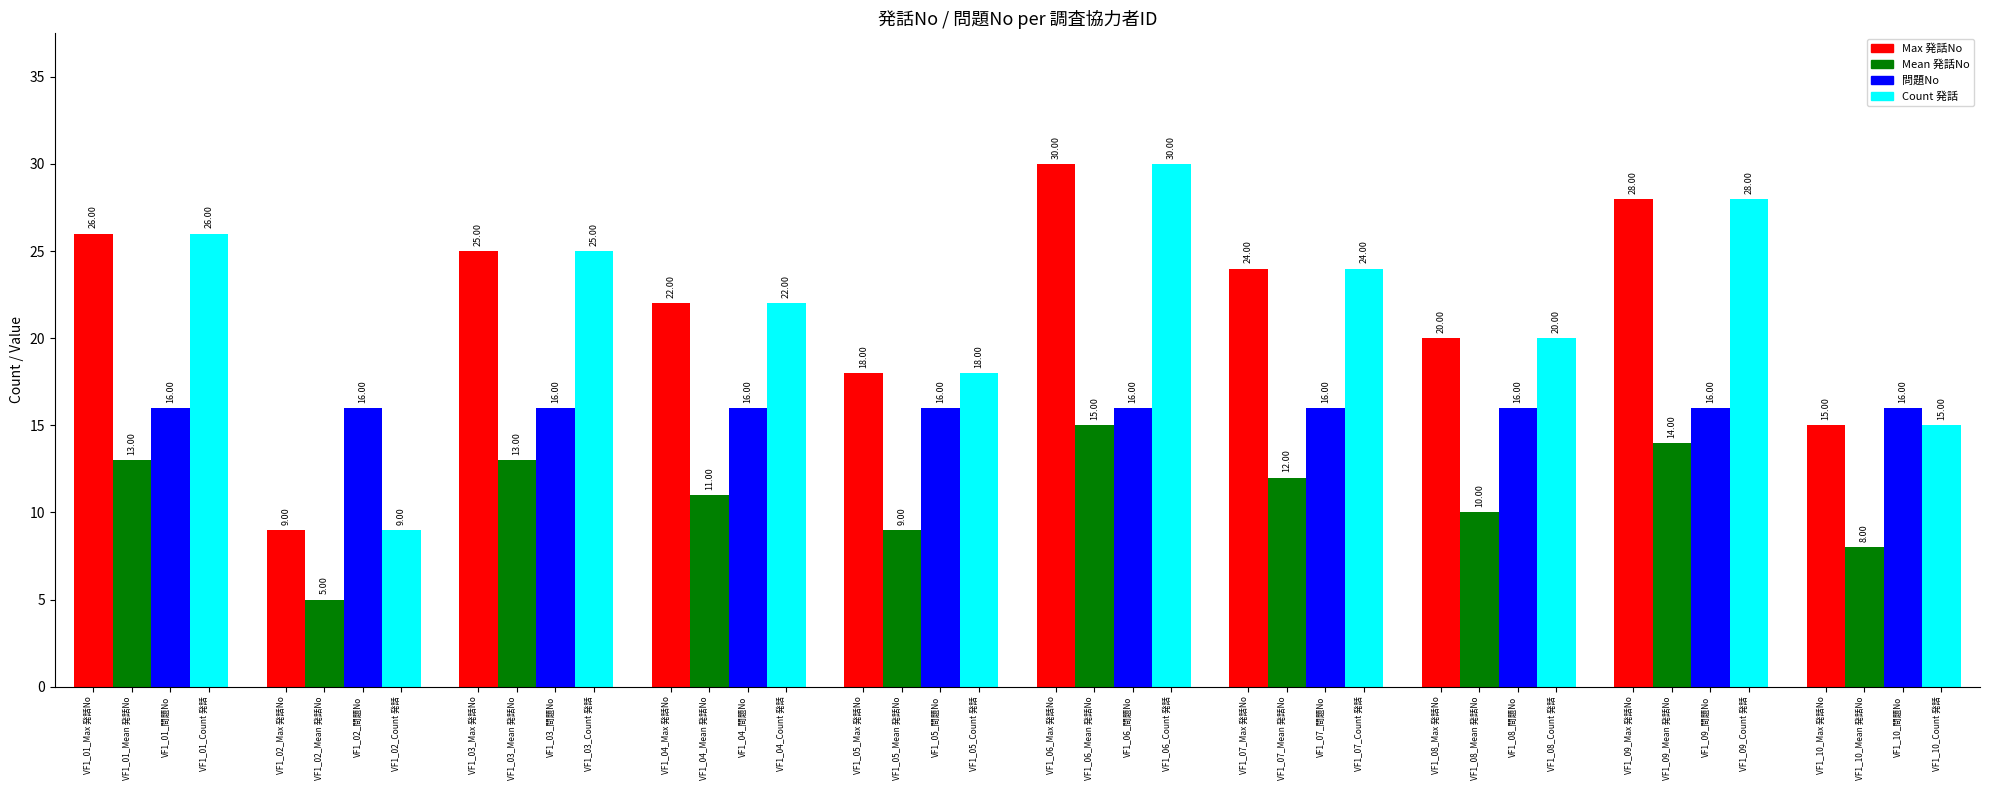

Reading left to right, list all the values displayed in this chart.

Max 発話No: 26	9	25	22	18	30	24	20	28	15
Mean 発話No: 13	5	13	11	9	15	12	10	14	8
問題No: 16	16	16	16	16	16	16	16	16	16
Count 発話: 26	9	25	22	18	30	24	20	28	15